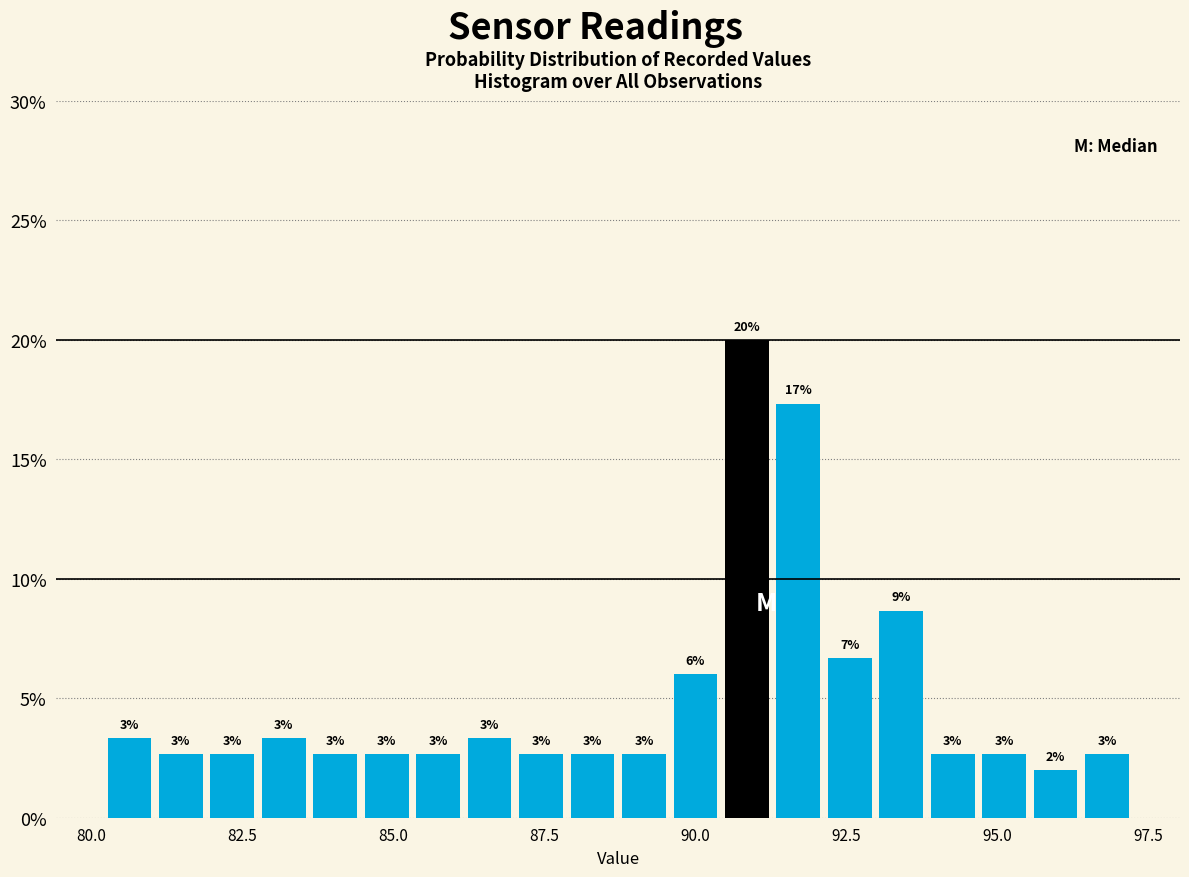

Around what value on the x-axis is the tallest bar? Give the approximate position of its centre, as read against the axis.

91.0